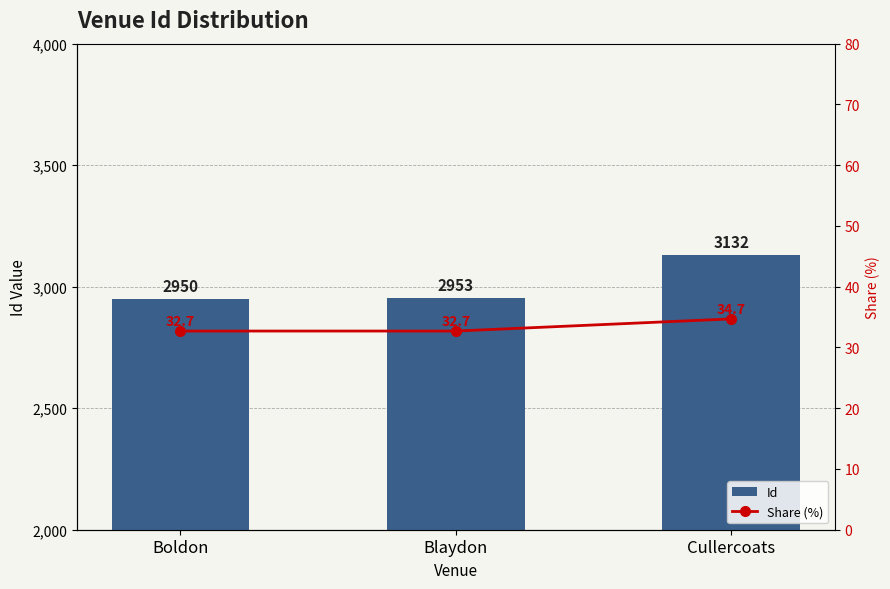

How many groups of bars are there?

3